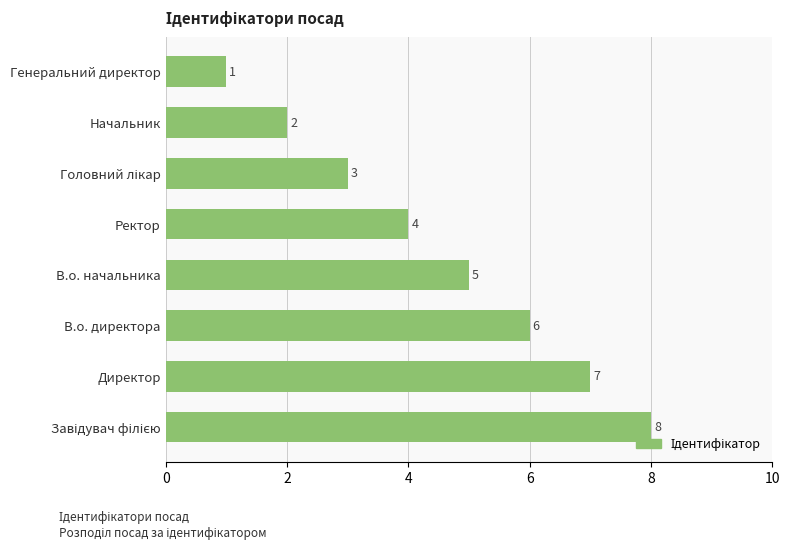

At which label is the value closest to 4?

Ректор